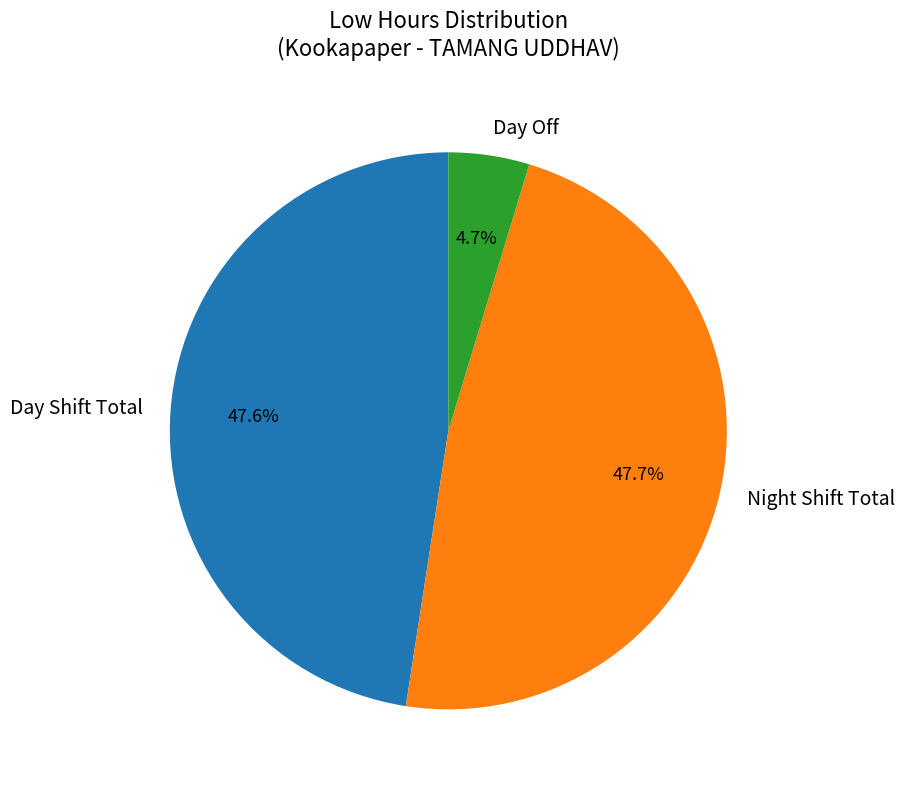

Is there any slice that represents more than half of the pie?

No